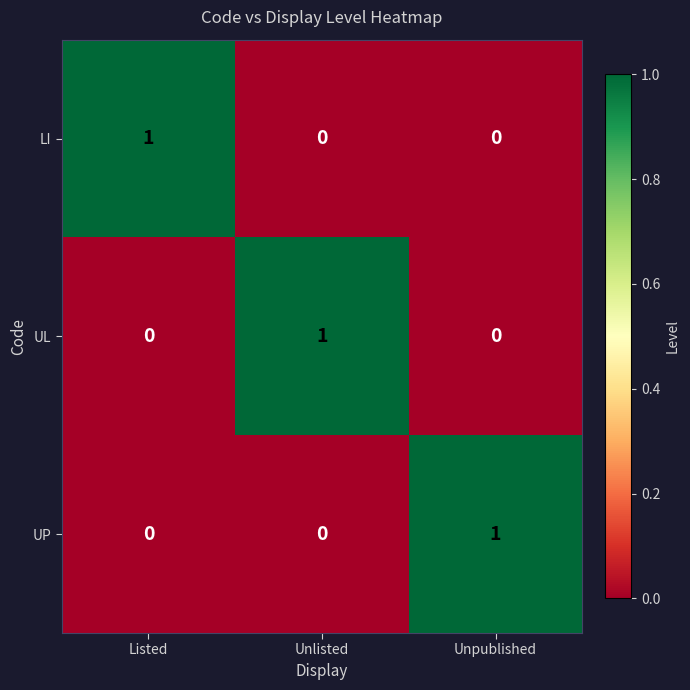

The LI series shows 0 at Listed. True or false?

False